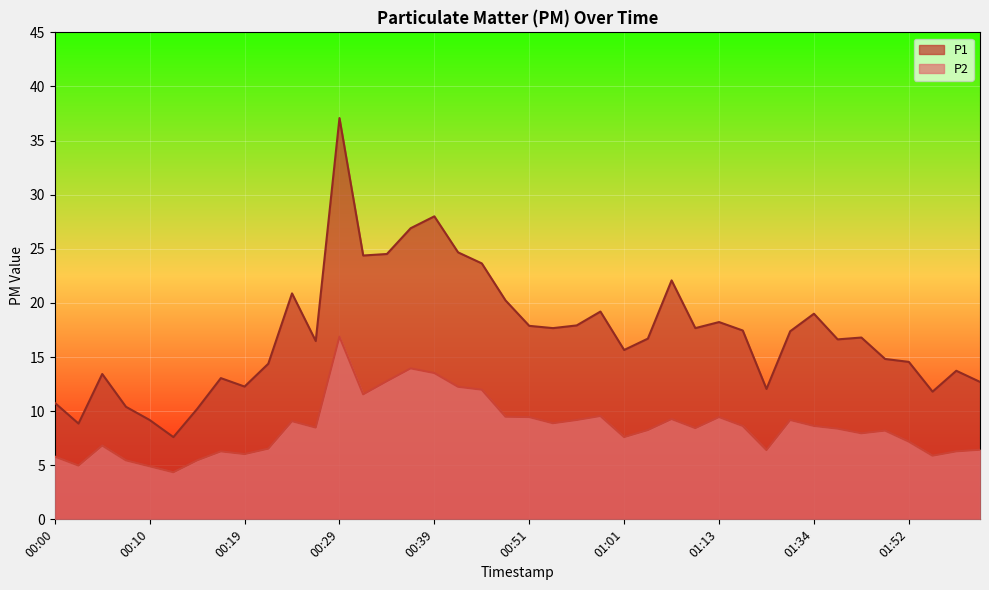

What is the minimum value for P2?

4.3